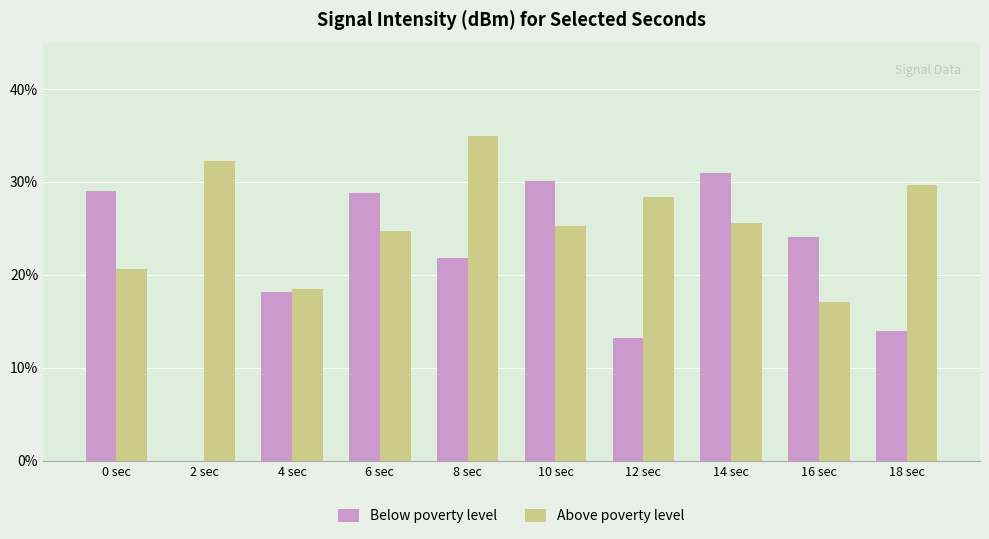

At how many categories does at least one series exceed 0?

10